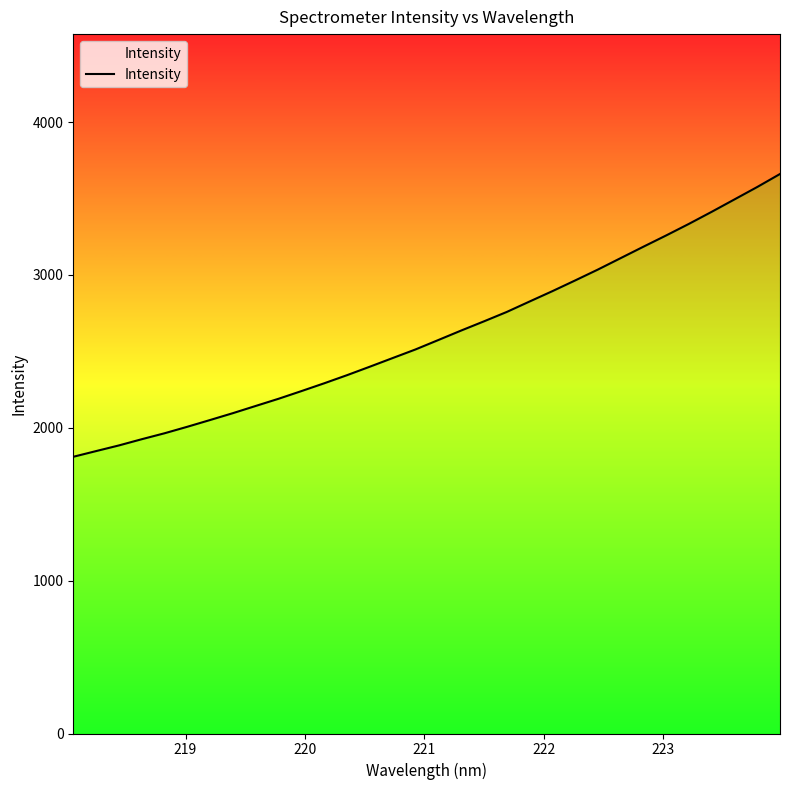

What is the sum of all values?

83571.9